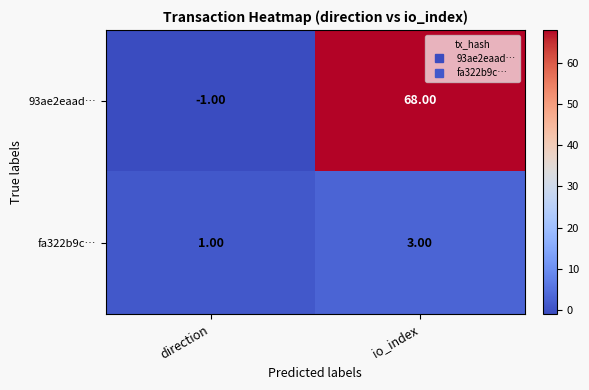

What is the sum of the fa322b9c… values at io_index and direction?

4